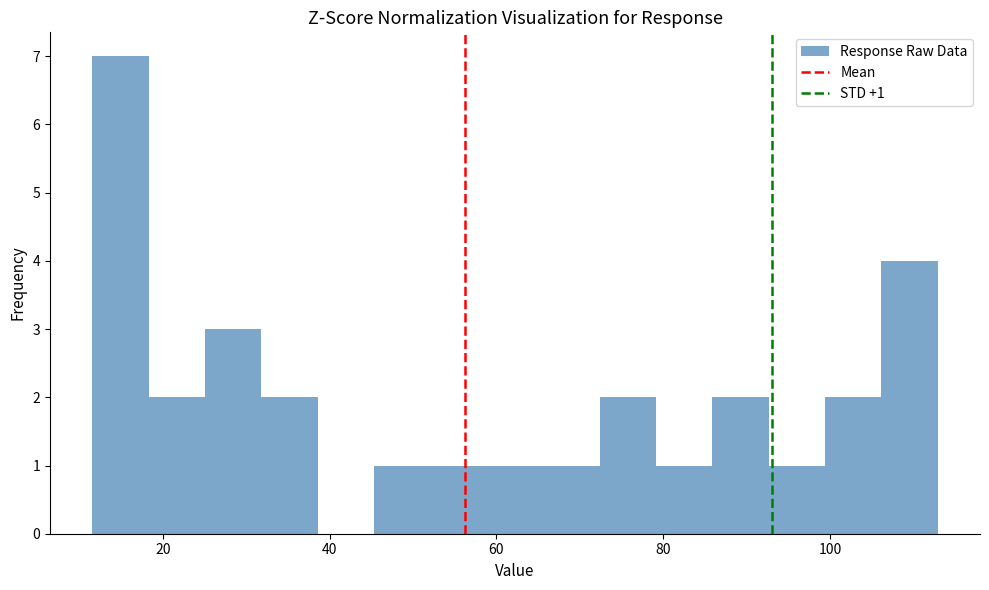

Read against the x-axis, roughly where is the centre of the tallest bar?

14